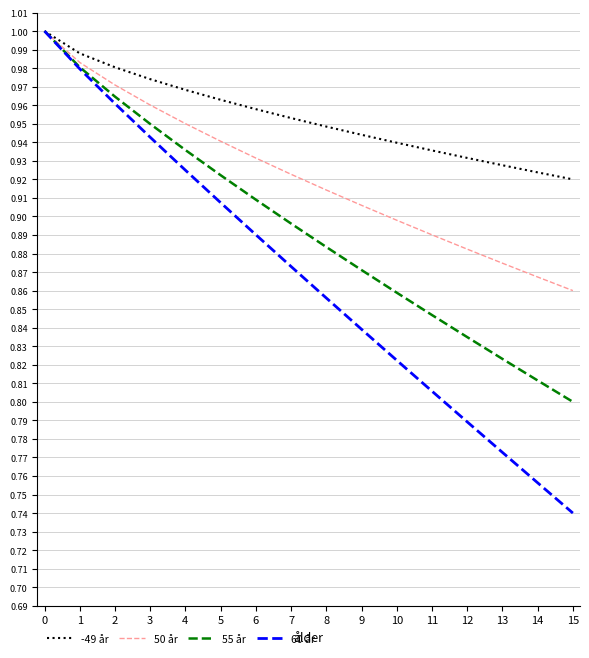

Rank the categories by -49 år value from lowest to highest.

15, 14, 13, 12, 11, 10, 9, 8, 7, 6, 5, 4, 3, 2, 1, 0